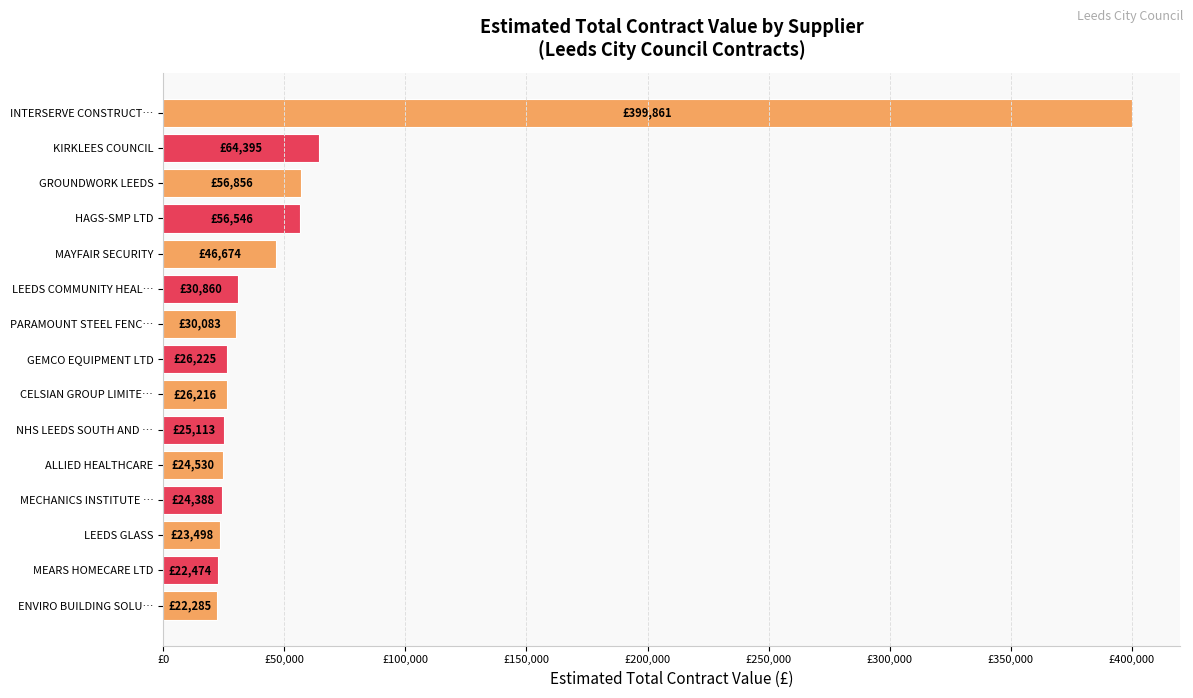

What is the sum of all values?

880003.7